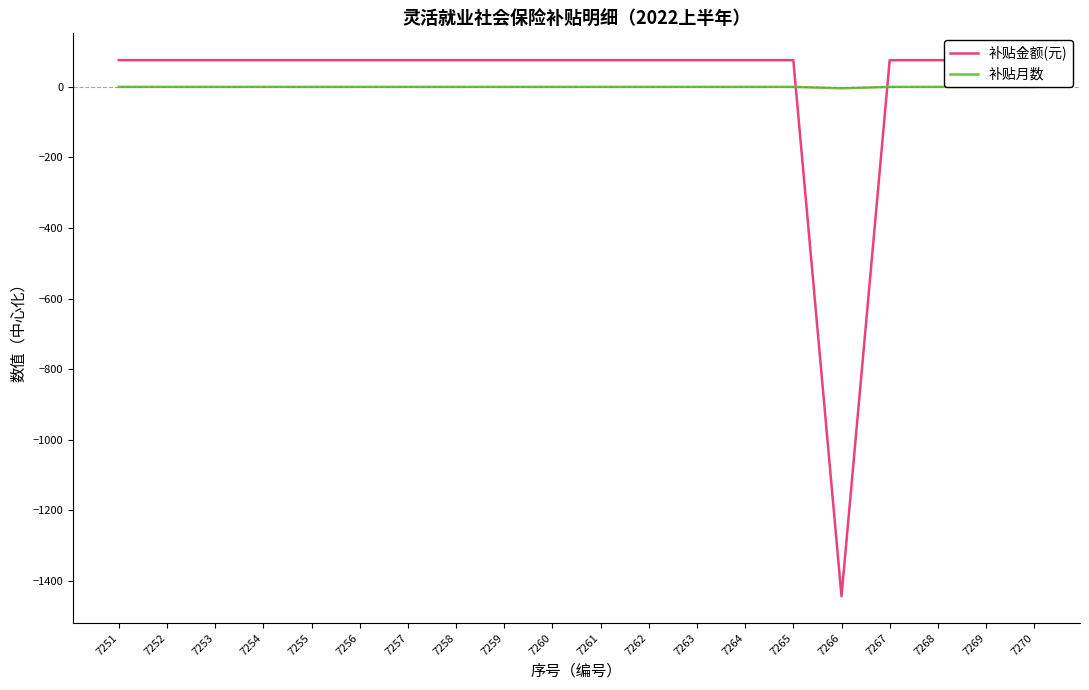

Where is the first local minimum for 补贴金额(元)?

7266